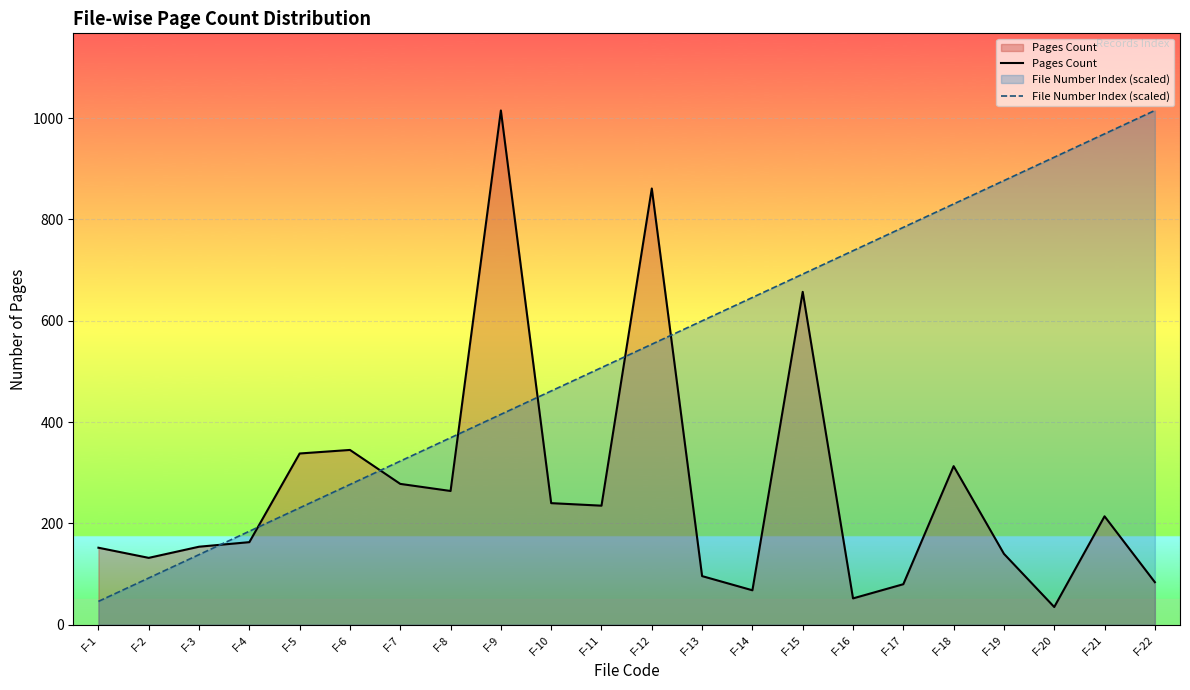

Is it true that Pages Count equals 100.2 at F-10?

False